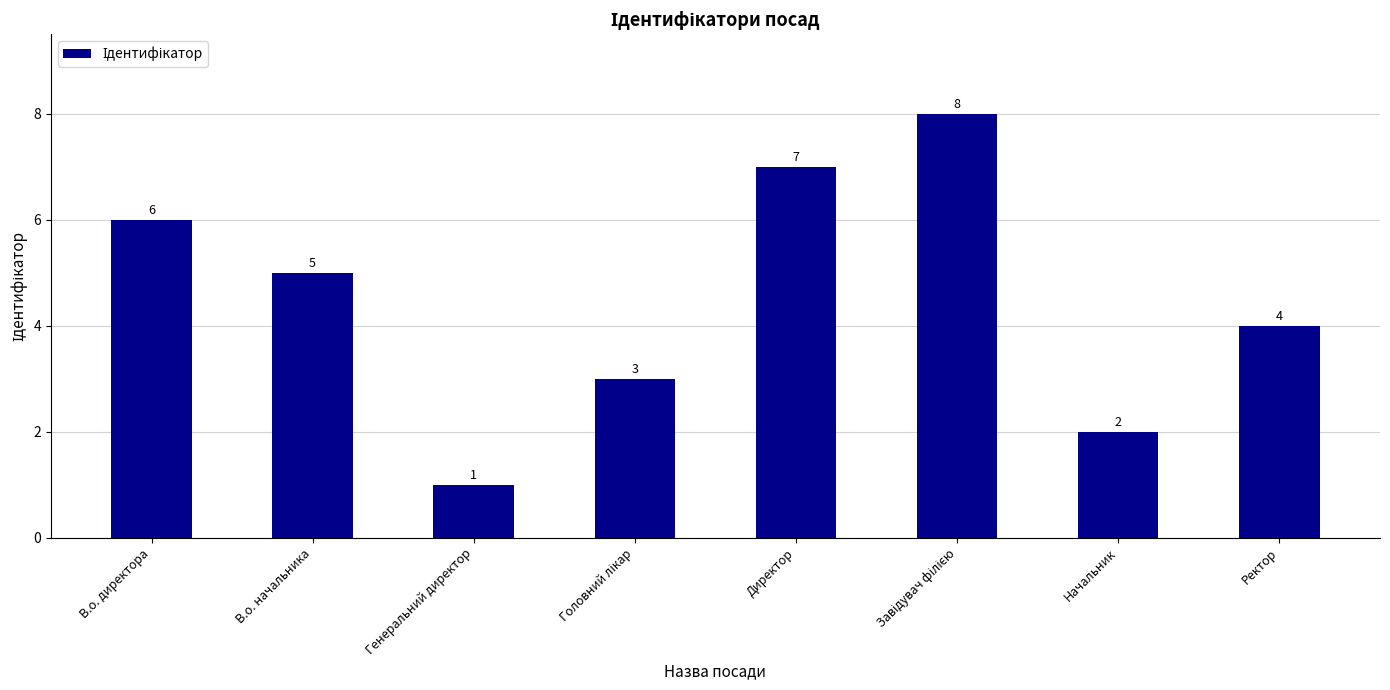

What is the smallest value displayed?

1